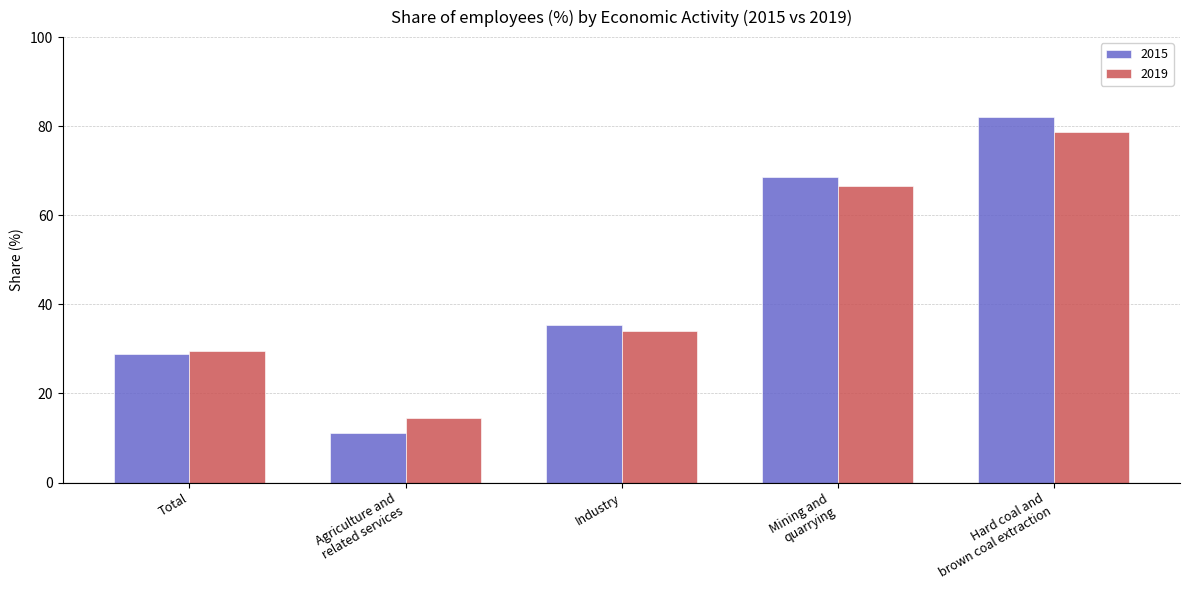

What is the smallest value displayed?

11.2